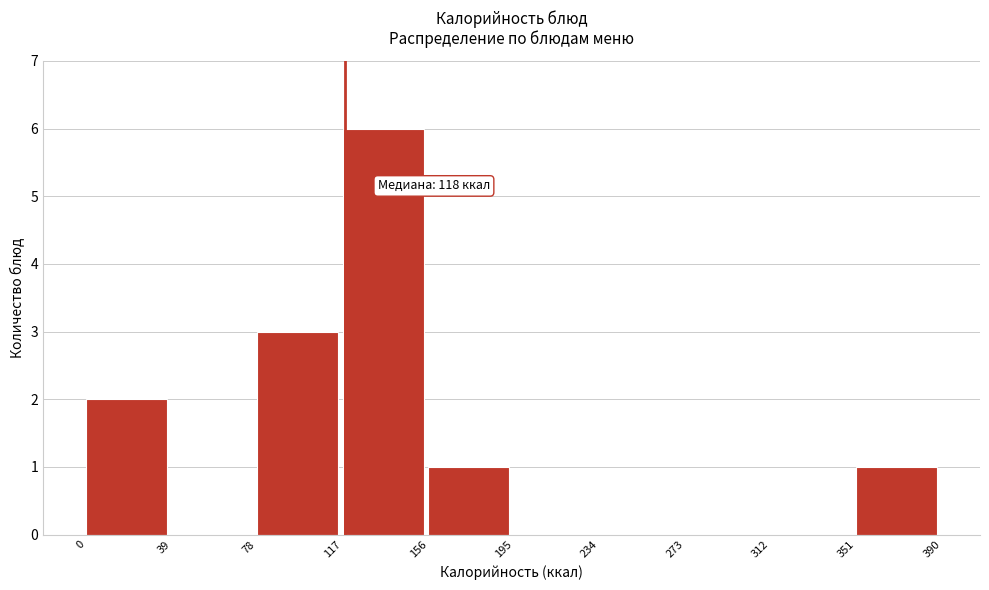

Which range on the x-axis has the tallest bar?

117 to 156